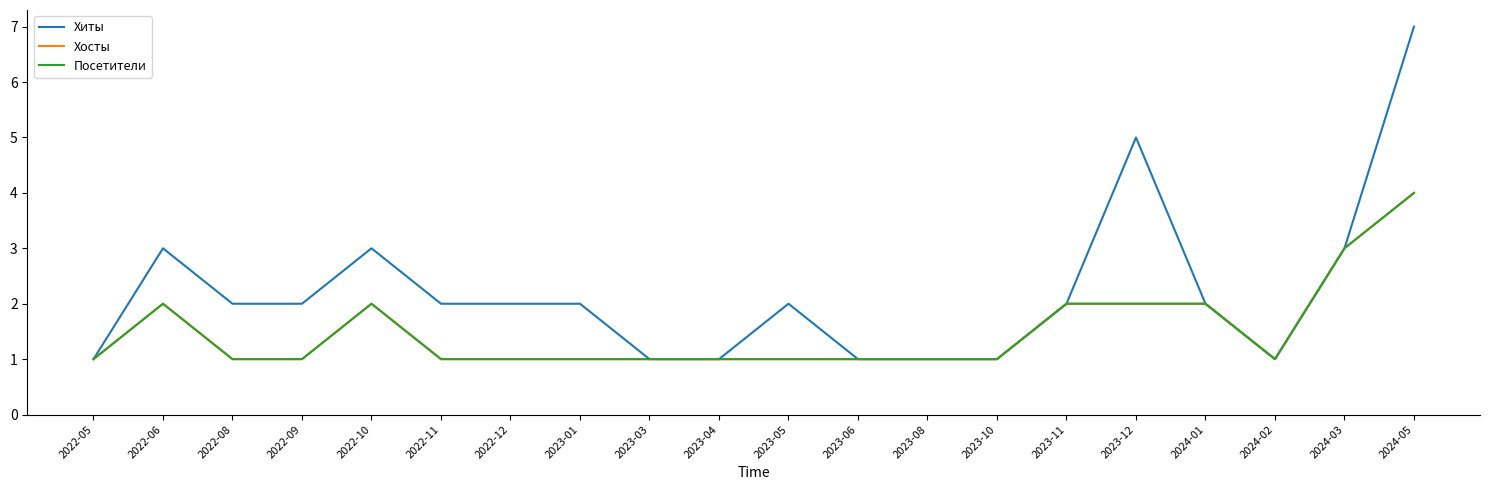

Does the chart have visible grid lines?

No